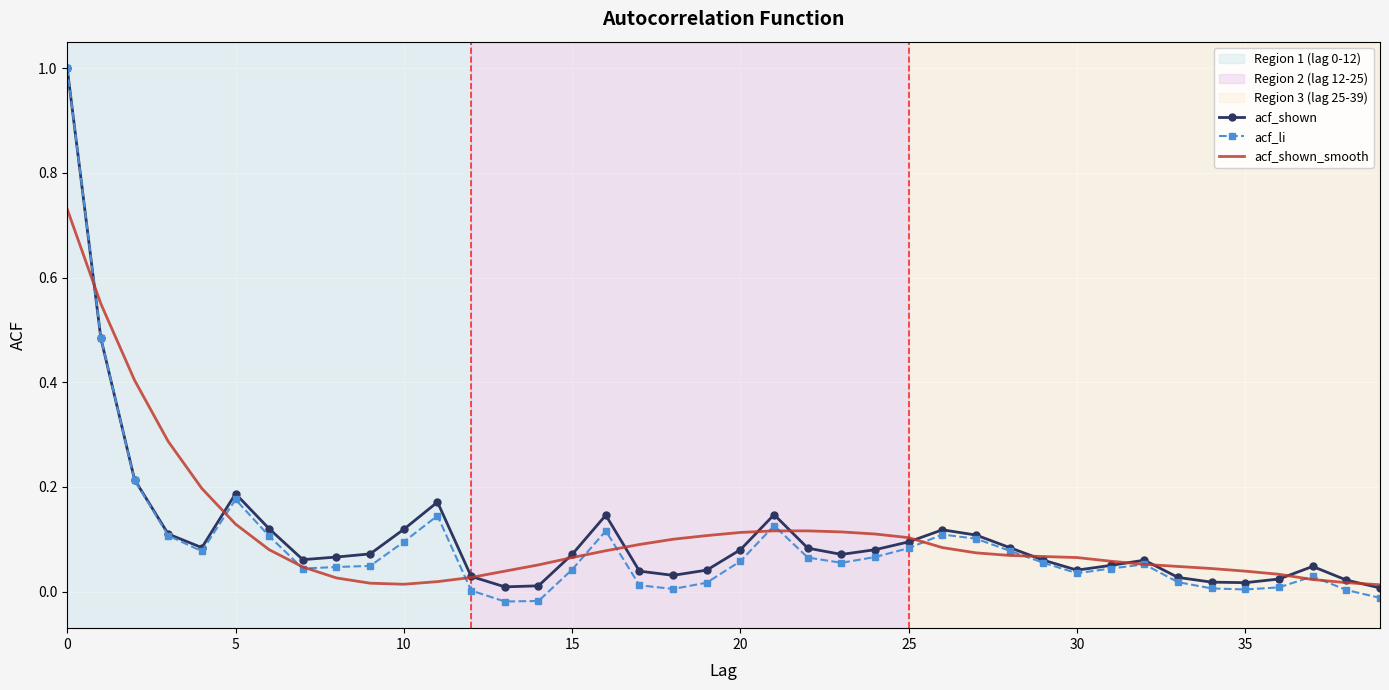

Which series has the largest range (max minus min)?

acf_li